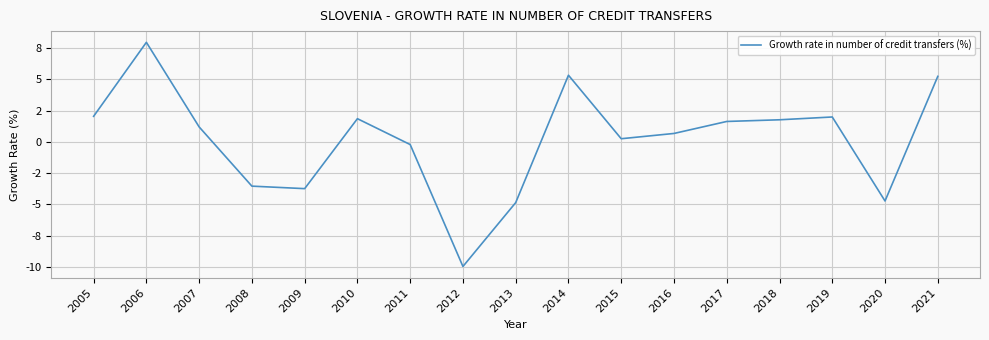

What is the value of the 17th point from the left?

5.2